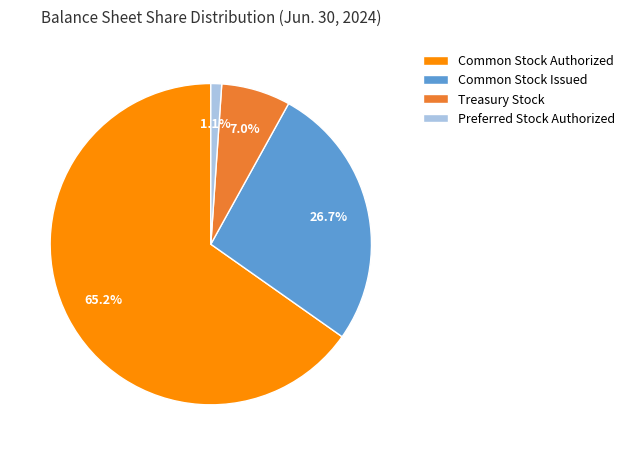

Rank the categories by value from lowest to highest.

Preferred Stock Authorized, Treasury Stock, Common Stock Issued, Common Stock Authorized